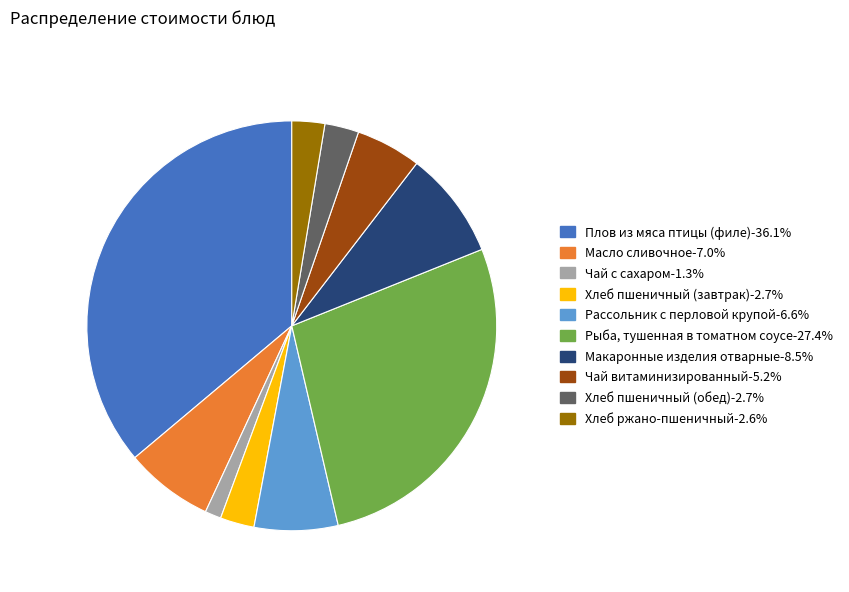

Is it true that Хлеб пшеничный (завтрак) is 3% of the pie?

True